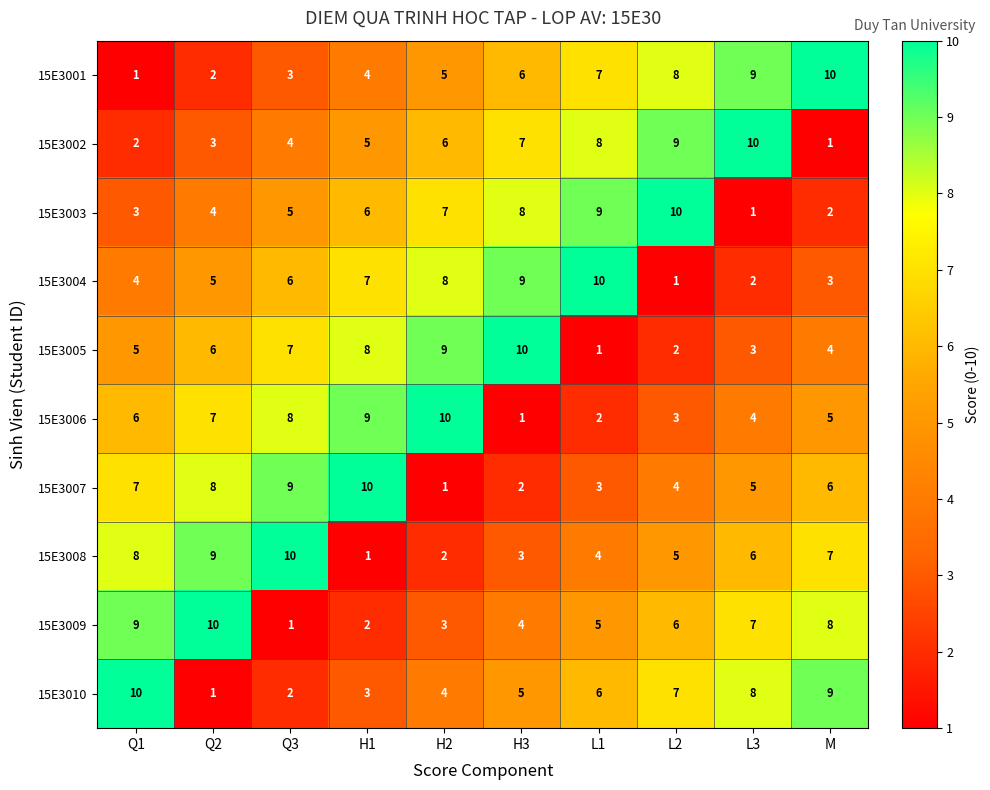

How many series are shown in this chart?

10